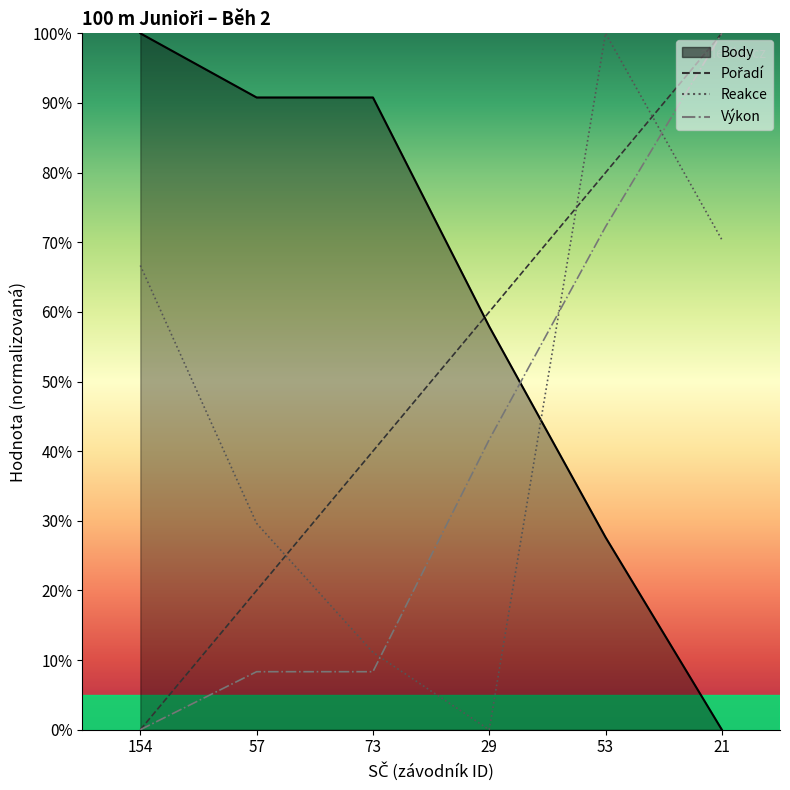

Rank the series by their average value, from highest to lowest.

Pořadí, Reakce, Výkon